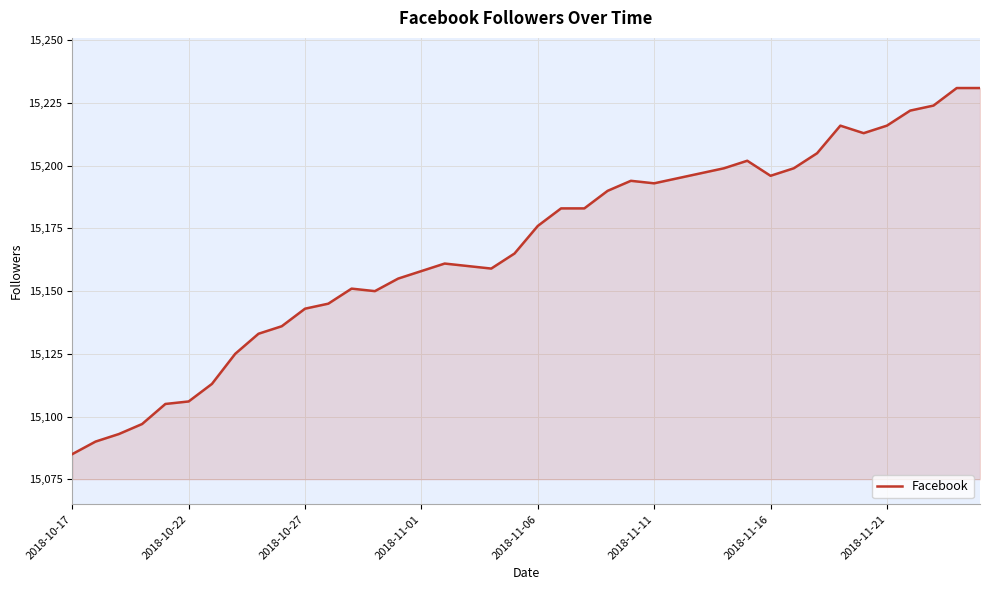

What is the smallest value displayed?

15085